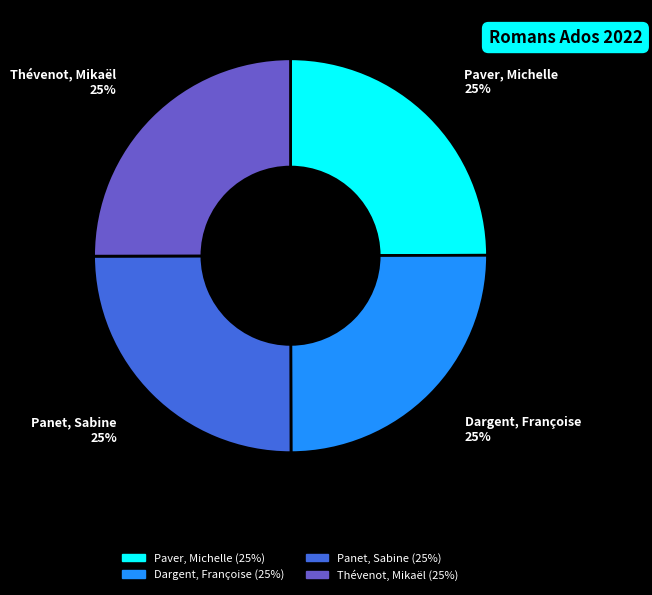

Is it true that Thévenot, Mikaël is 25% of the pie?

True